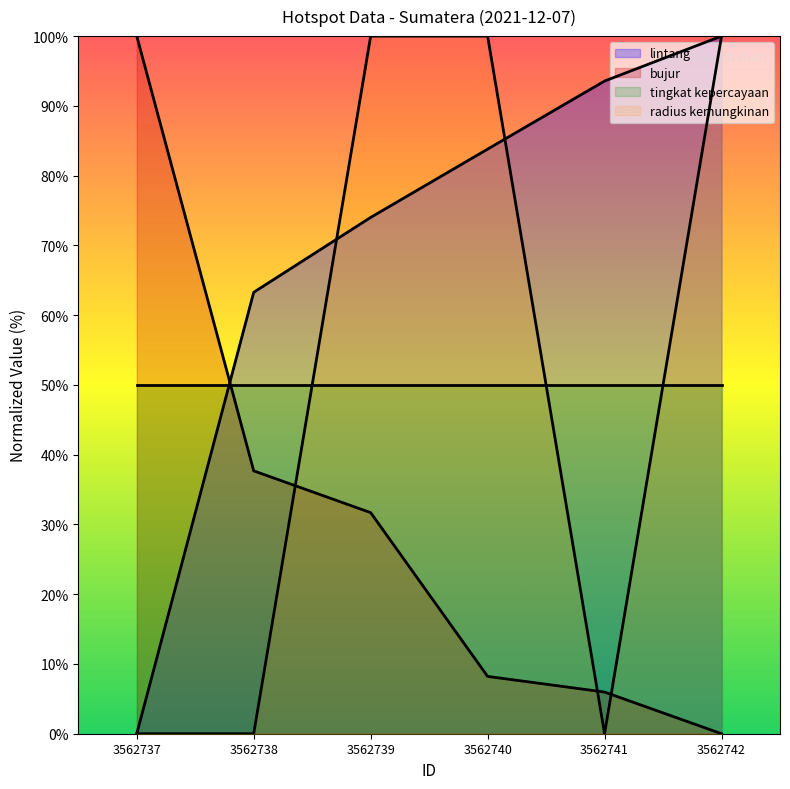

What is the maximum value shown in the chart?

100.0